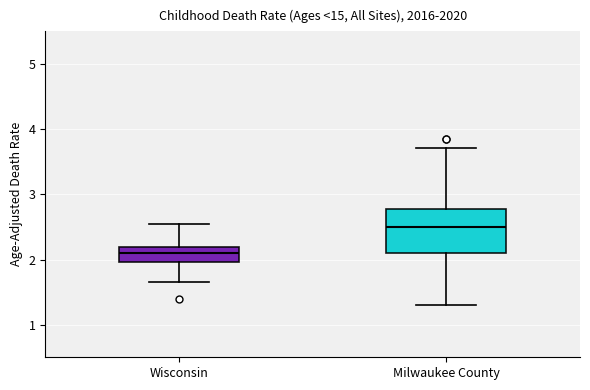

Reading left to right, transcribe this box plot: for each box, give where its median line is, the range the box spans, and where its two whiskers end, as read against the y-axis. The values are not printed on the chart, so give them approximately, as read against the axis.

Wisconsin: median 2.1, box 2.0 to 2.2, whiskers 1.7 to 2.6
Milwaukee County: median 2.5, box 2.1 to 2.8, whiskers 1.3 to 3.7